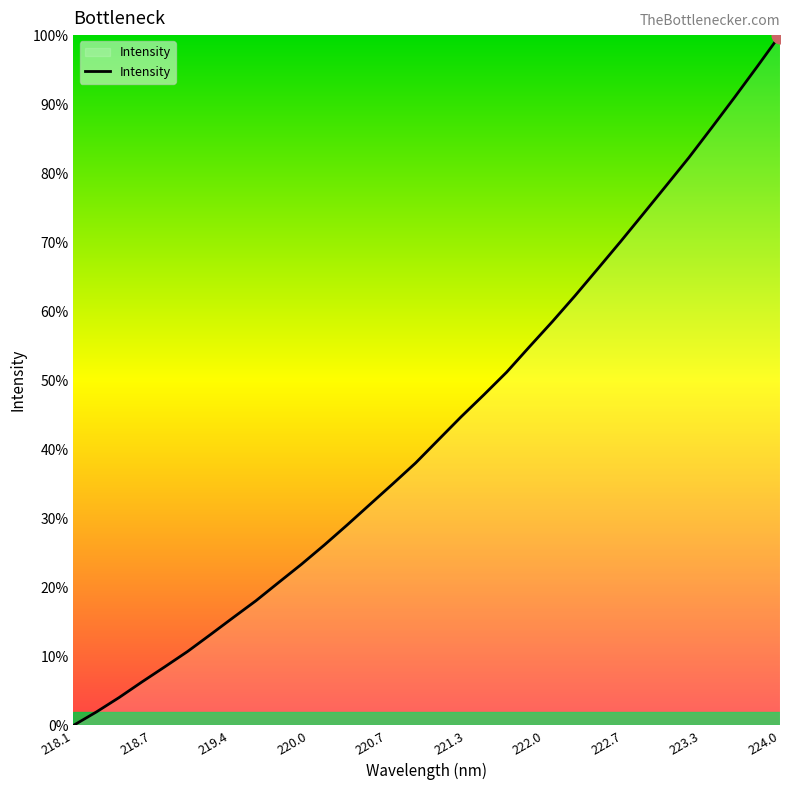

Does the chart display data point markers on the line(s)?

No